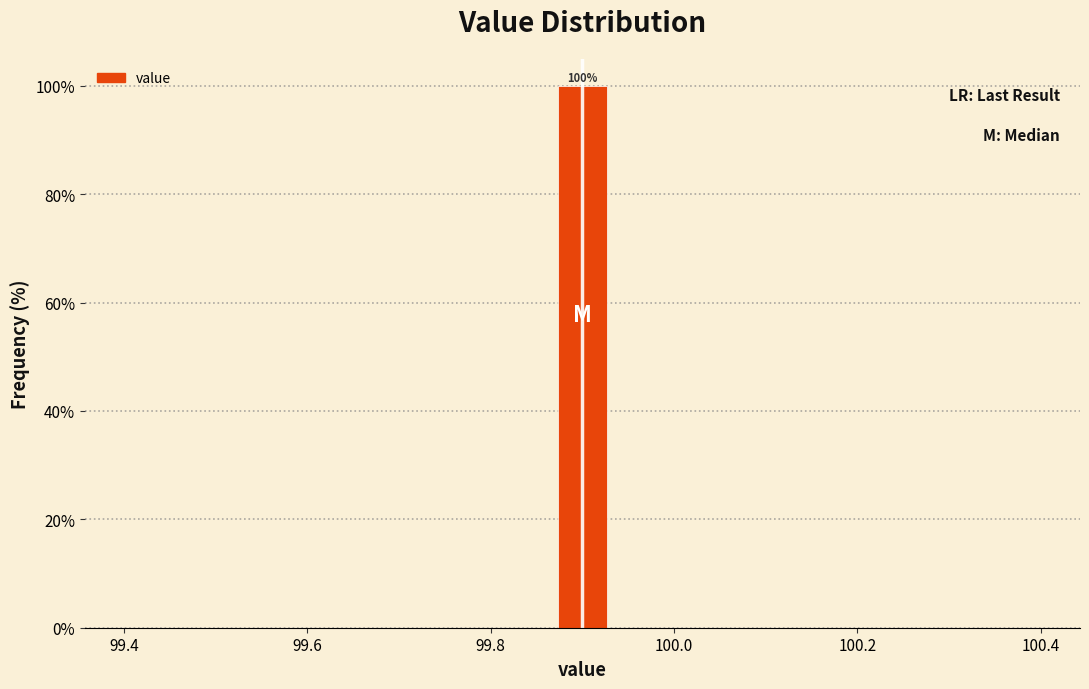

Around what value on the x-axis is the tallest bar? Give the approximate position of its centre, as read against the axis.

99.90